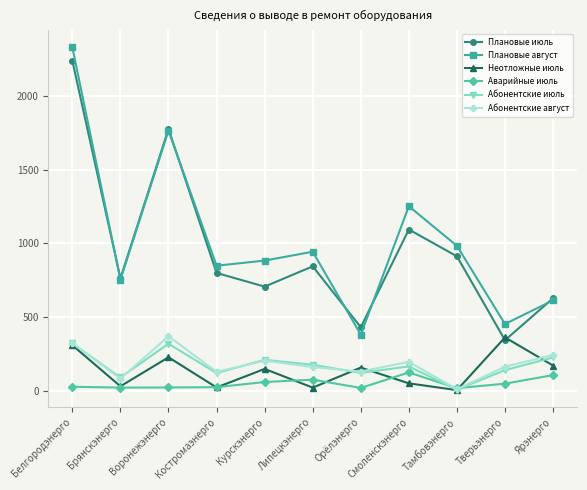

The value of Абонентские июль at Воронежэнерго is 525. True or false?

False